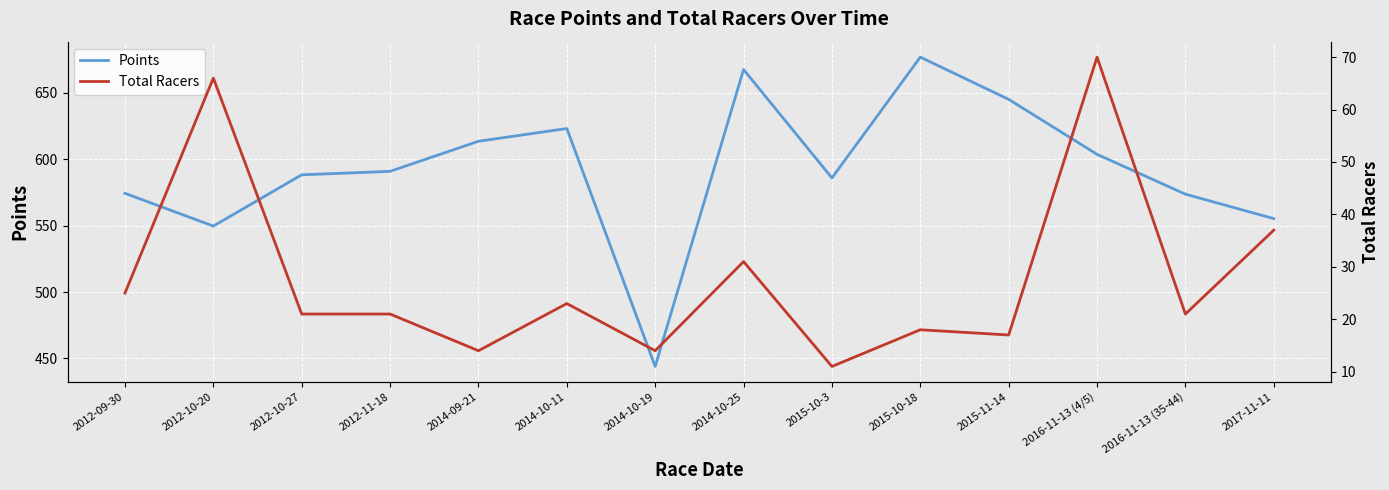

Is the value of Total Racers at 2014-10-25 greater than the value of Points at 2012-11-18?

No